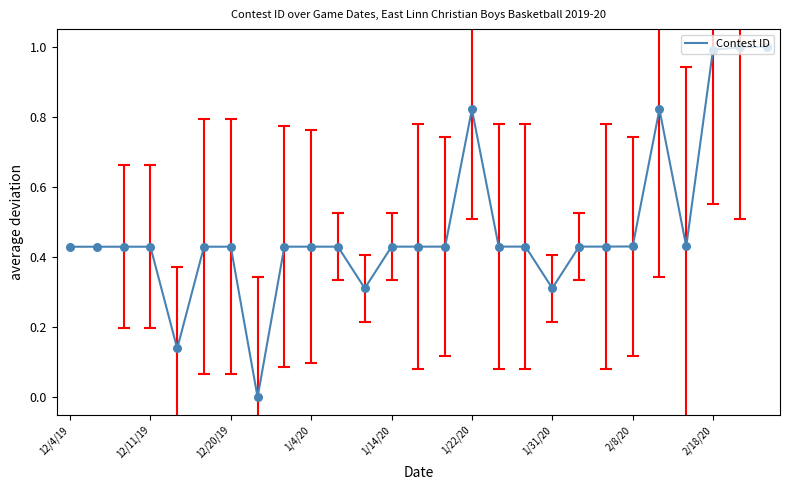

What is the difference between the maximum and minimum values?

1.0